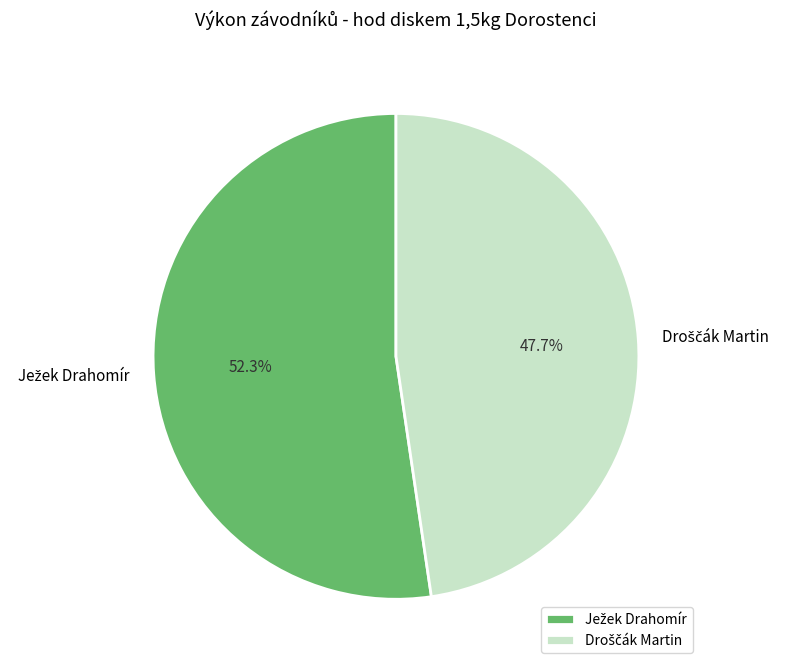

Does any single category account for the majority?

Yes